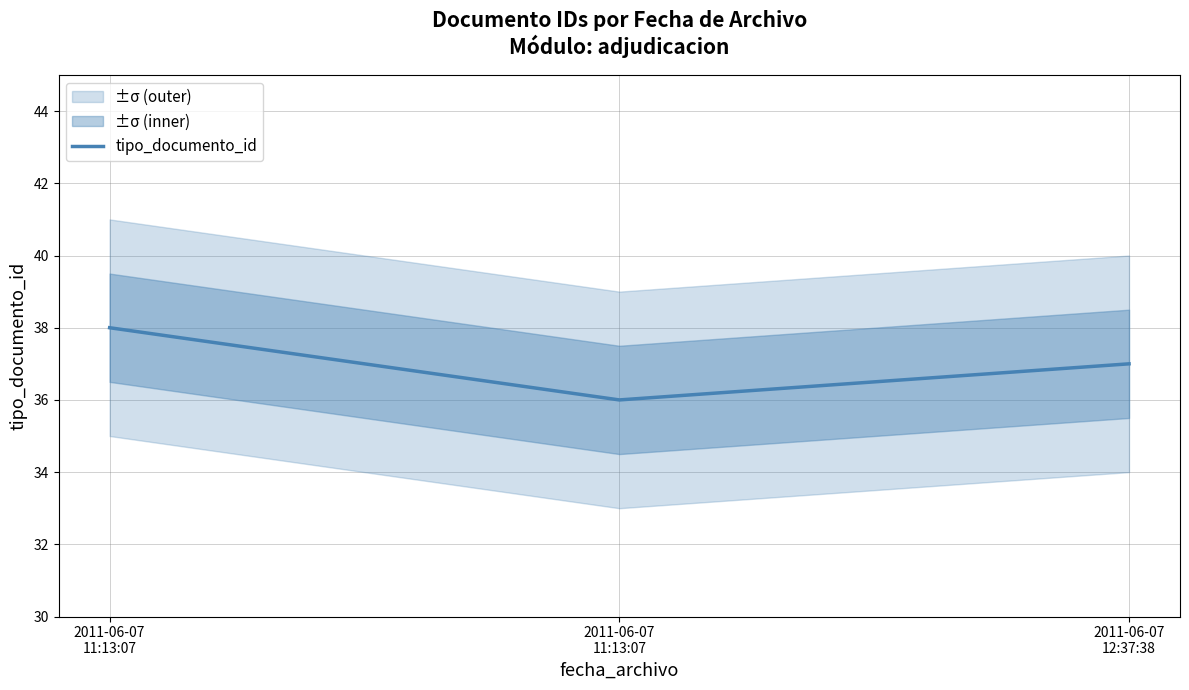

The chart shows a value of 13 at 2011-06-07
11:13:07. True or false?

False